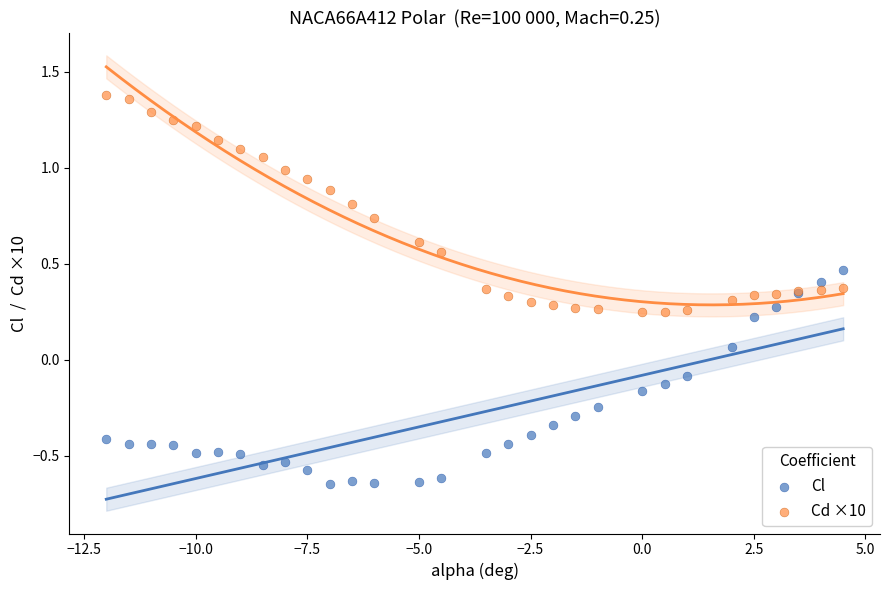

Which series contains the highest Y value?

Cd ×10